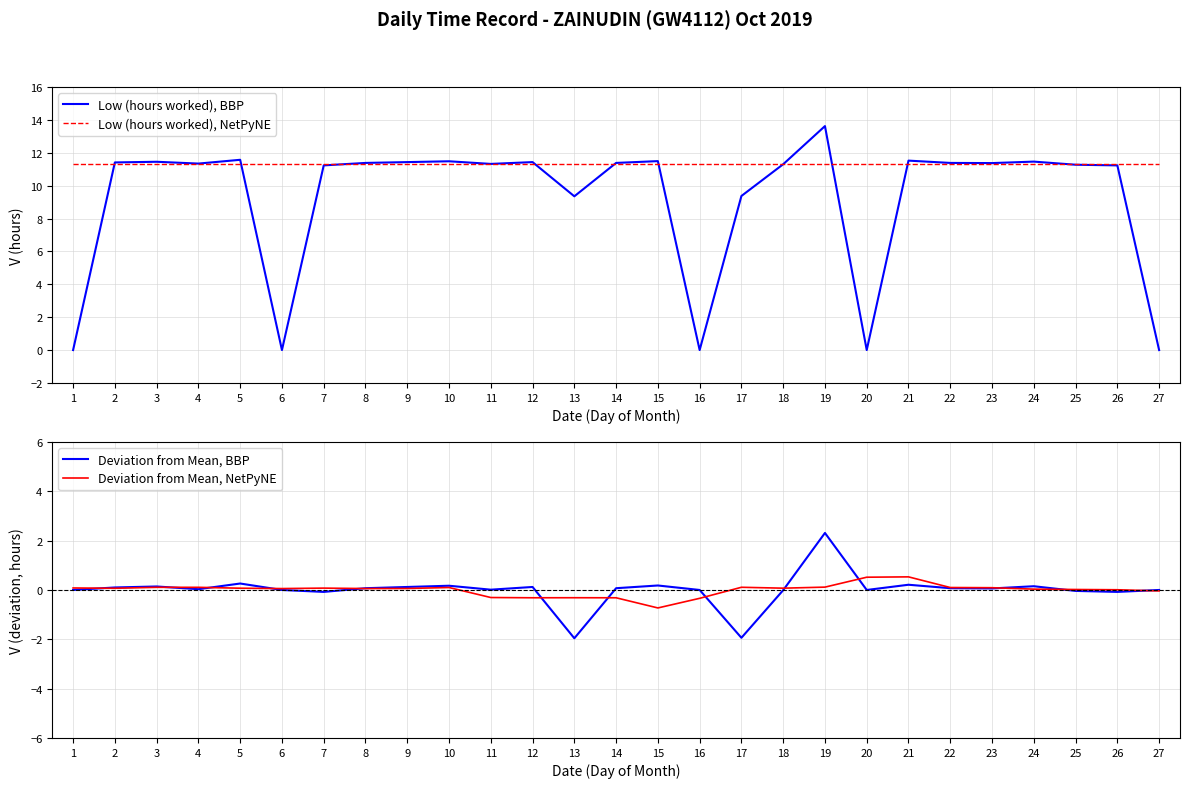

How many values in the Deviation from Mean, BBP series exceed 0?

16